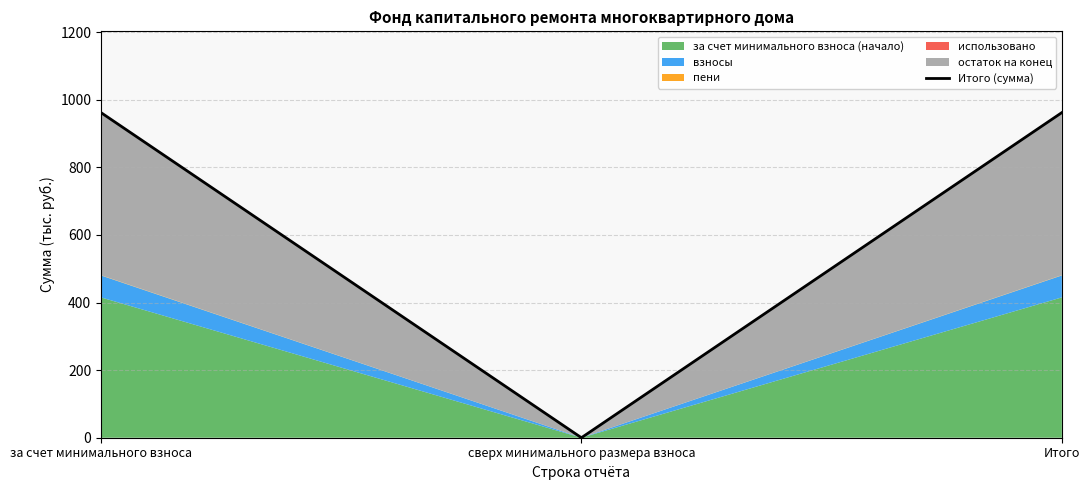

Where does the data first go above 961?

за счет минимального взноса